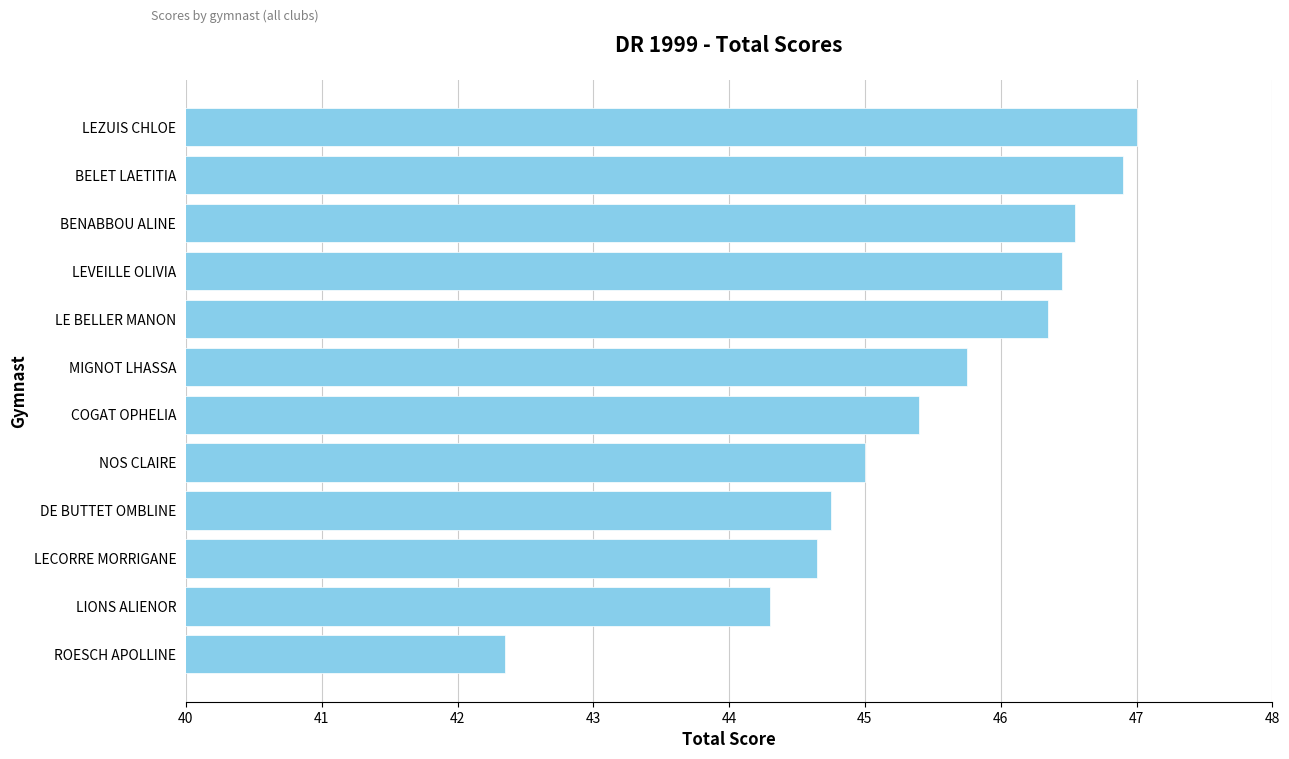

At which label is the value closest to 44?

LIONS ALIENOR